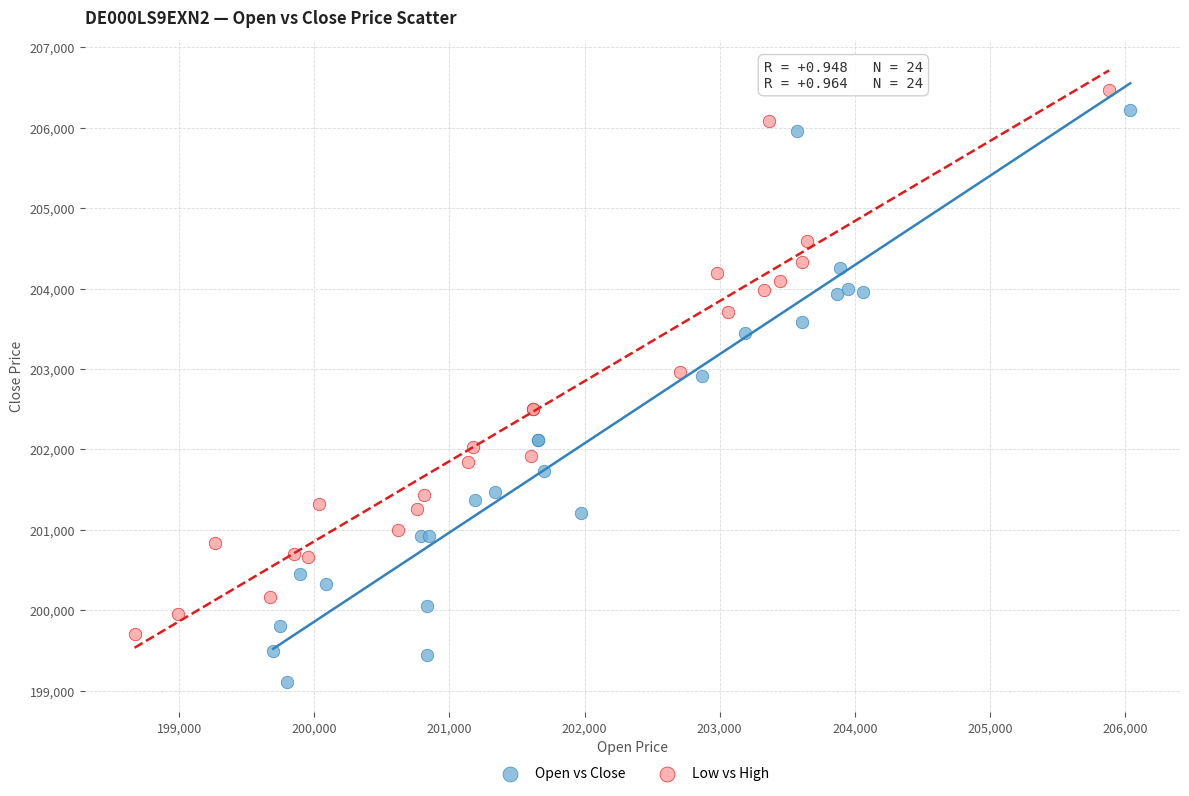

Which series contains the lowest Y value?

Open vs Close